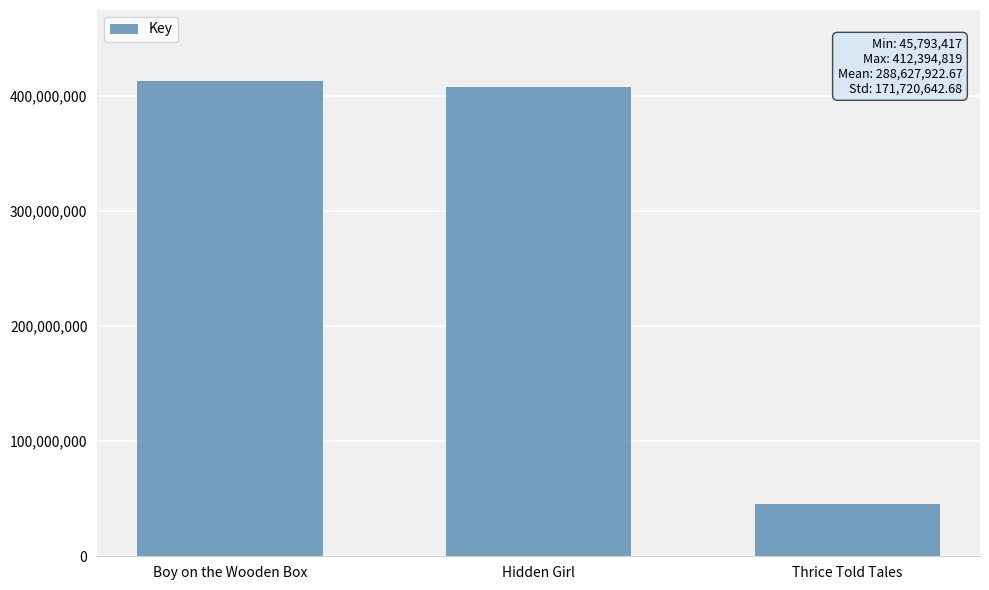

What position from the left is Thrice Told Tales?

3